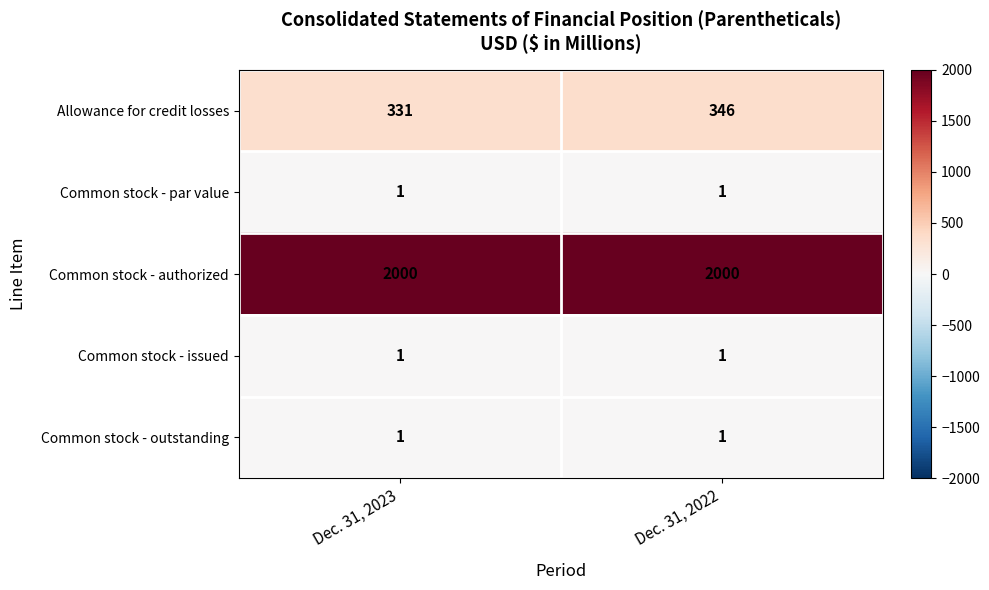

True or false: Common stock - issued has a value of 1 at Dec. 31, 2022.

True